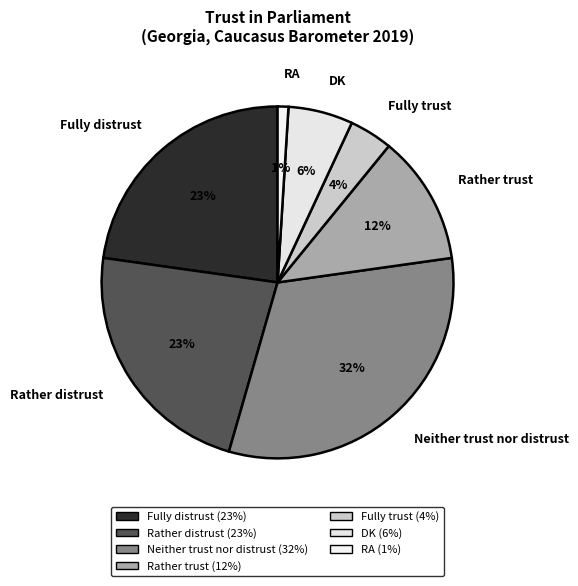

Is it true that Rather distrust is 10% of the pie?

False